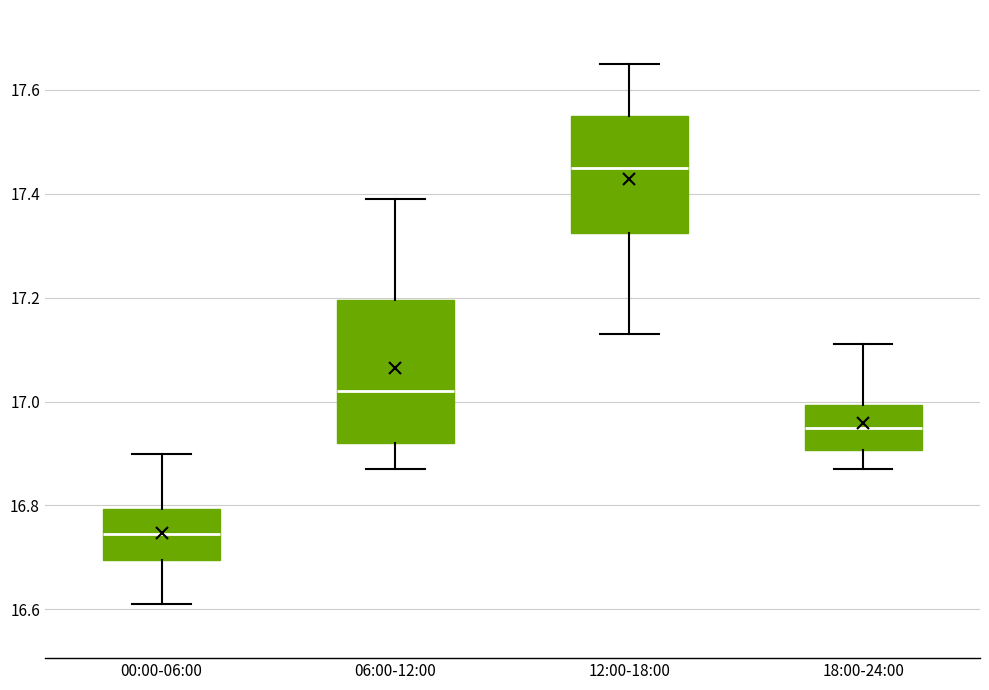

Comparing the boxes themselves (not the whiskers), which one is the tallest?

06:00-12:00